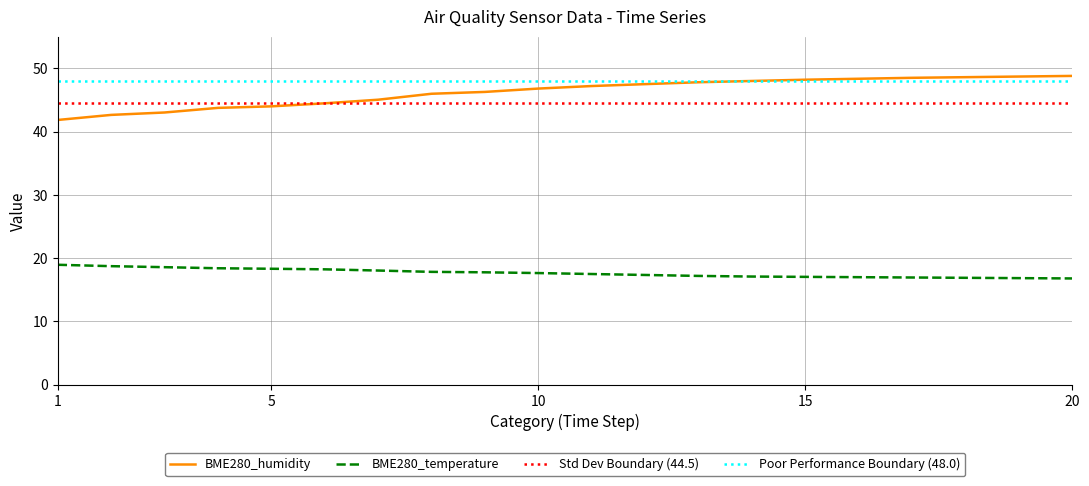

The value of BME280_humidity at 10 is 11.9. True or false?

False